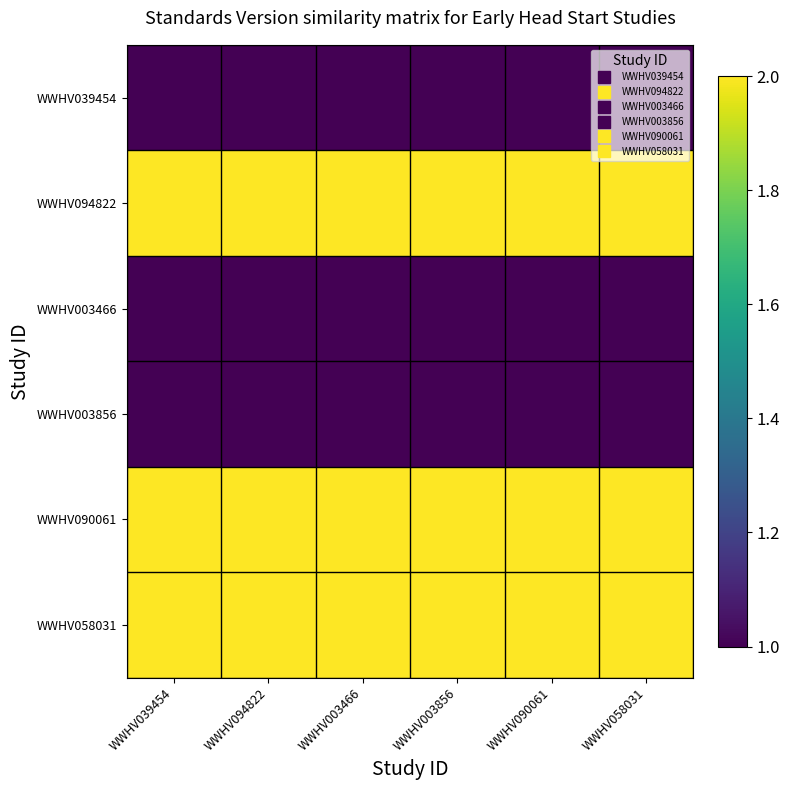

At which category is the sum across all series the highest?

WWHV039454